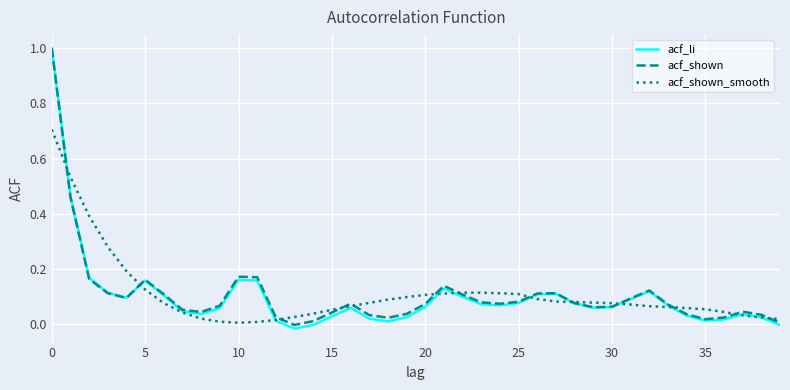

Which series has the largest range (max minus min)?

acf_li